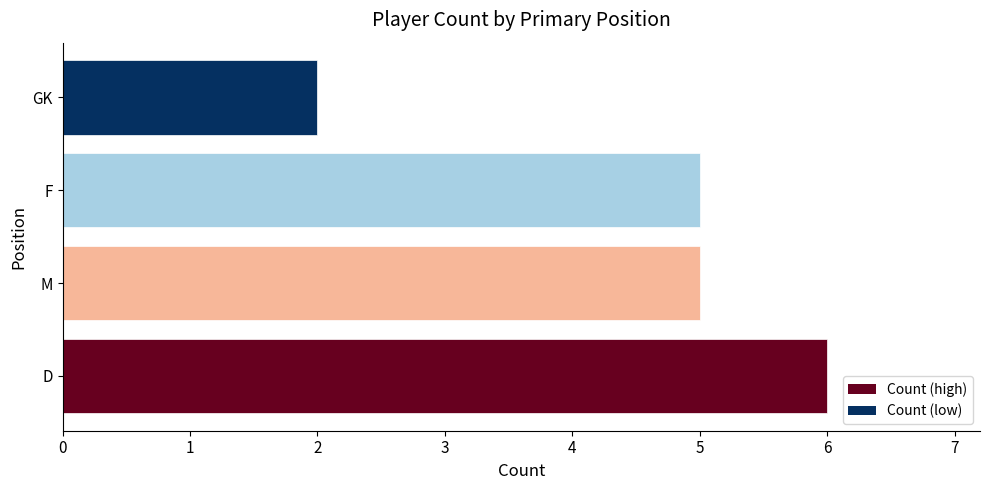

What is the maximum value shown in the chart?

6